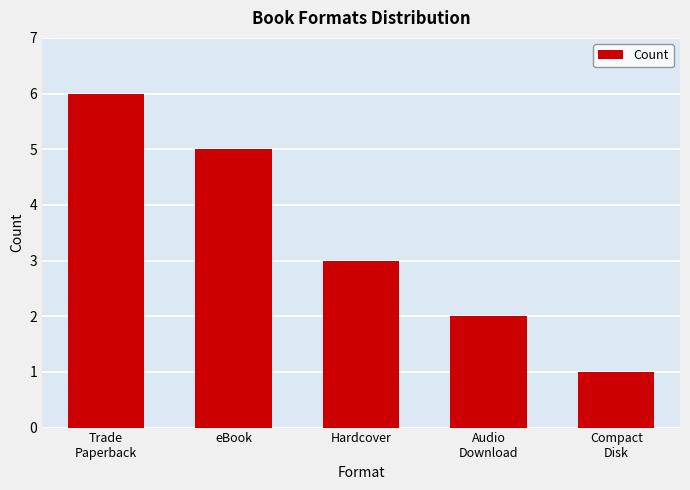

Reading right to left, what are all the values shown in this chart?

1	2	3	5	6